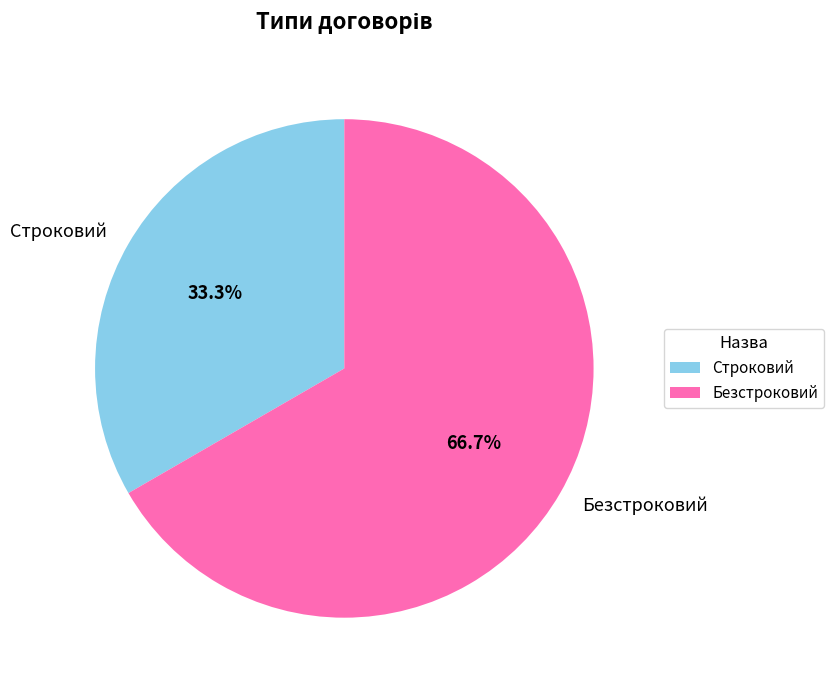

To the nearest percent, what is the combined percentage of Строковий and Безстроковий?

100%